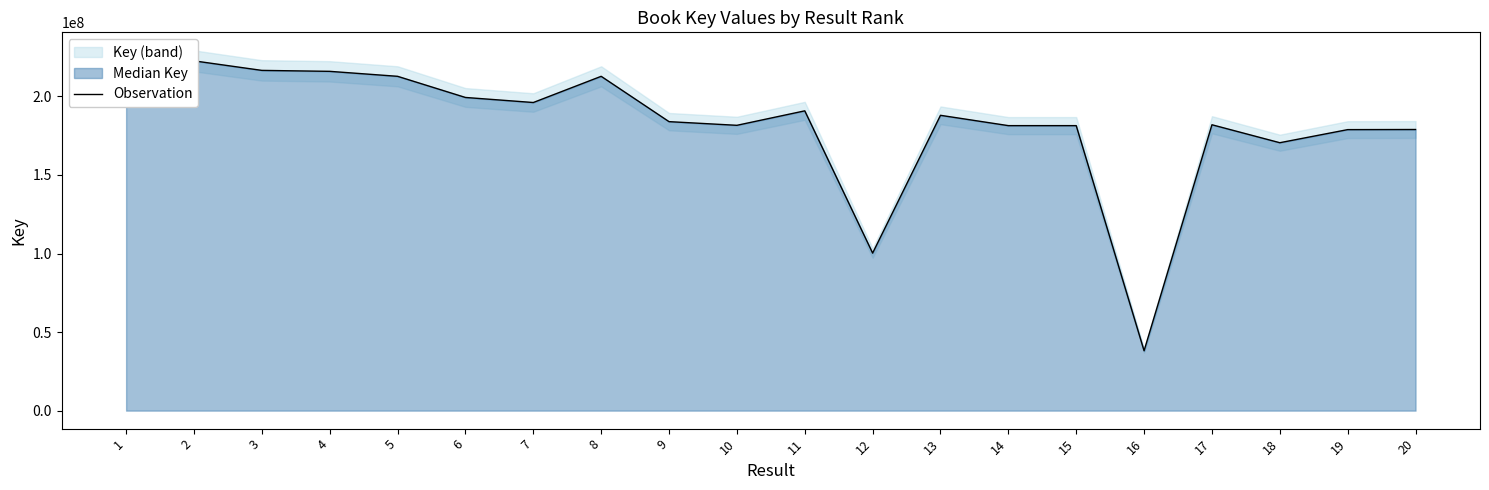

At which category does the data reach its first local peak?

8